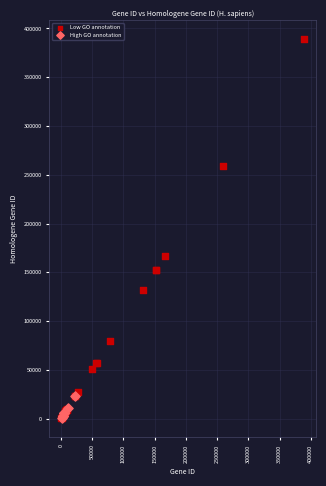

Which series reaches the maximum Y coordinate?

Low GO annotation